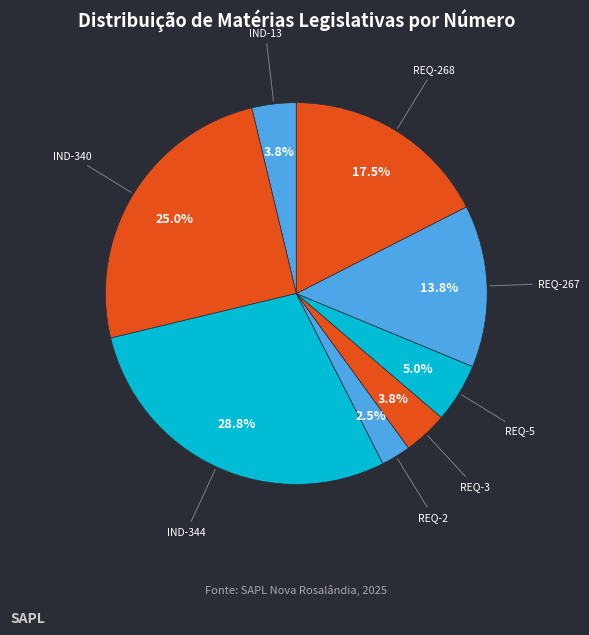

Count the number of slices in the pie.

8